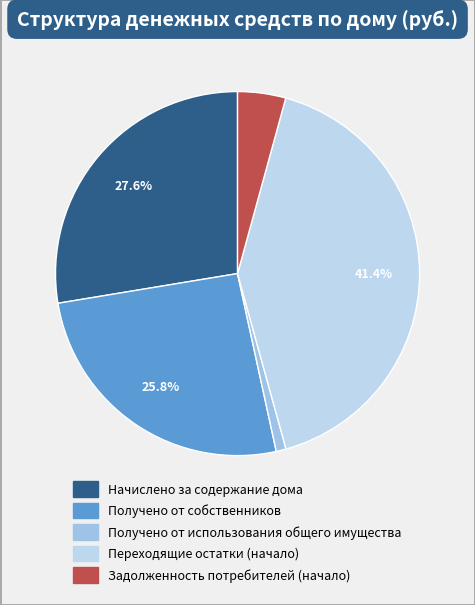

What is the largest slice in the pie chart?

Переходящие остатки (начало)